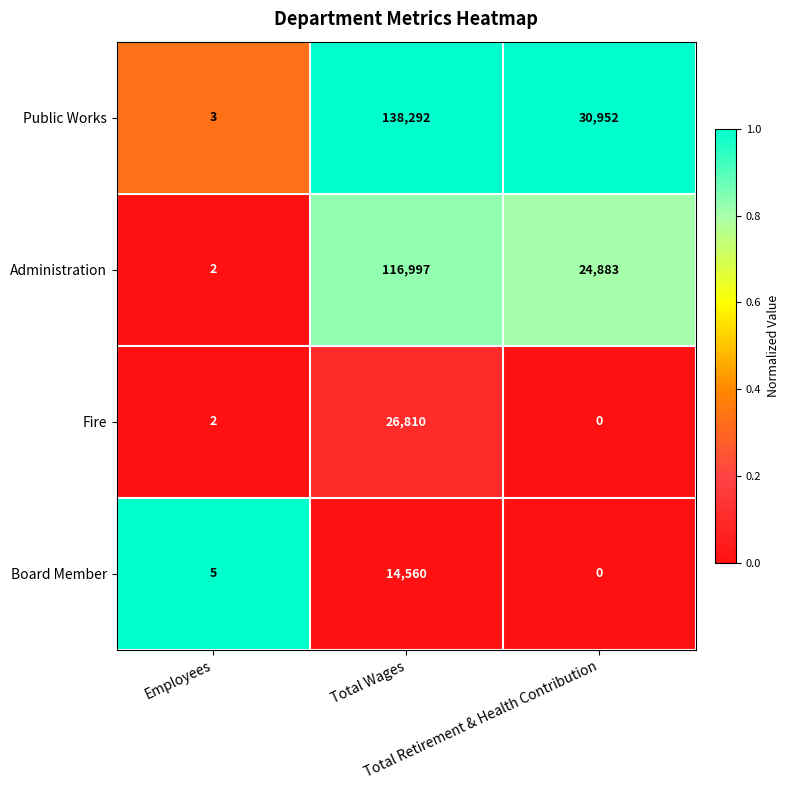

Which series has the largest total across all categories?

Public Works